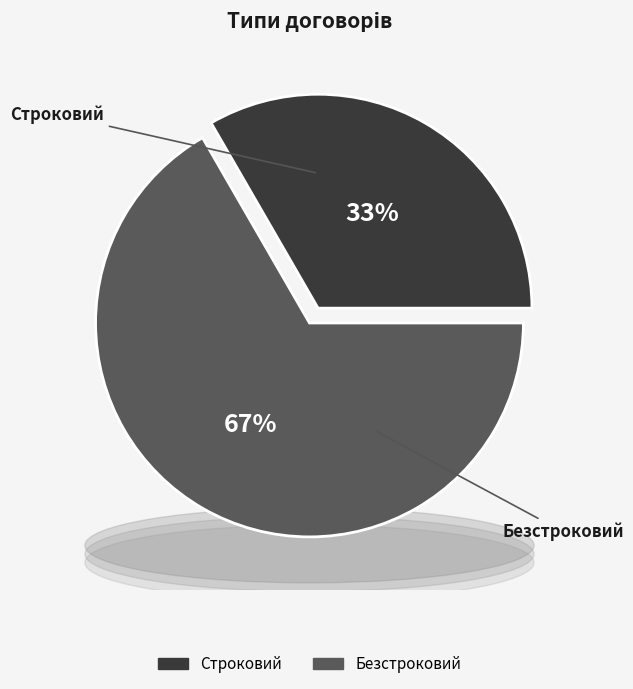

Is it true that Безстроковий is 67% of the pie?

True